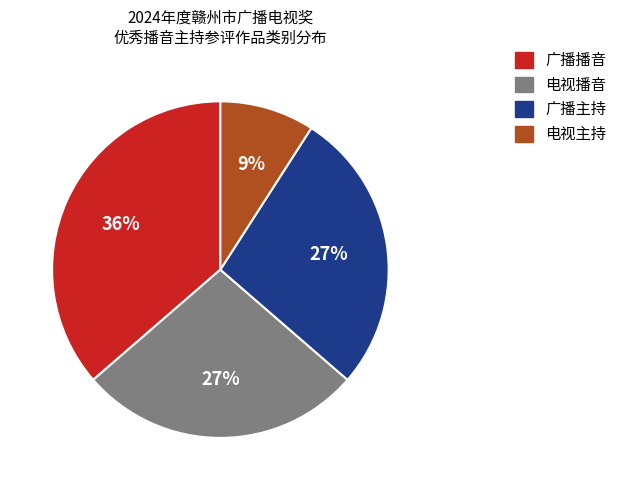

To the nearest percent, what is the difference between the largest and smallest slice percentages?

27%